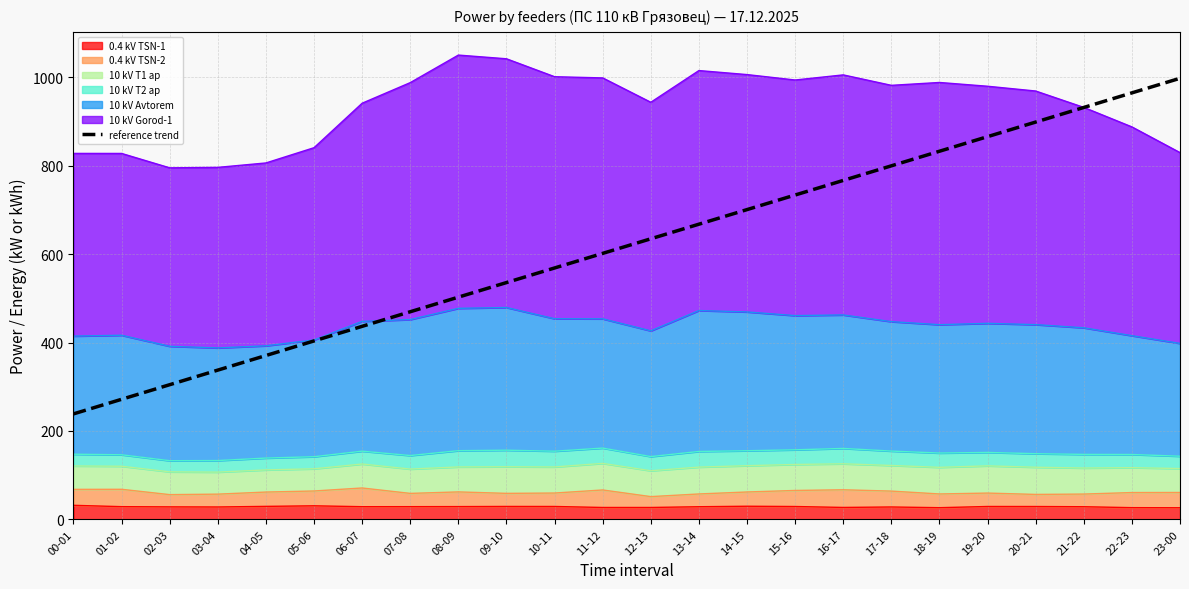

List the labels in order of value, largest first.

23-00, 22-23, 21-22, 20-21, 19-20, 18-19, 17-18, 16-17, 15-16, 14-15, 13-14, 12-13, 11-12, 10-11, 09-10, 08-09, 07-08, 06-07, 05-06, 04-05, 03-04, 02-03, 01-02, 00-01